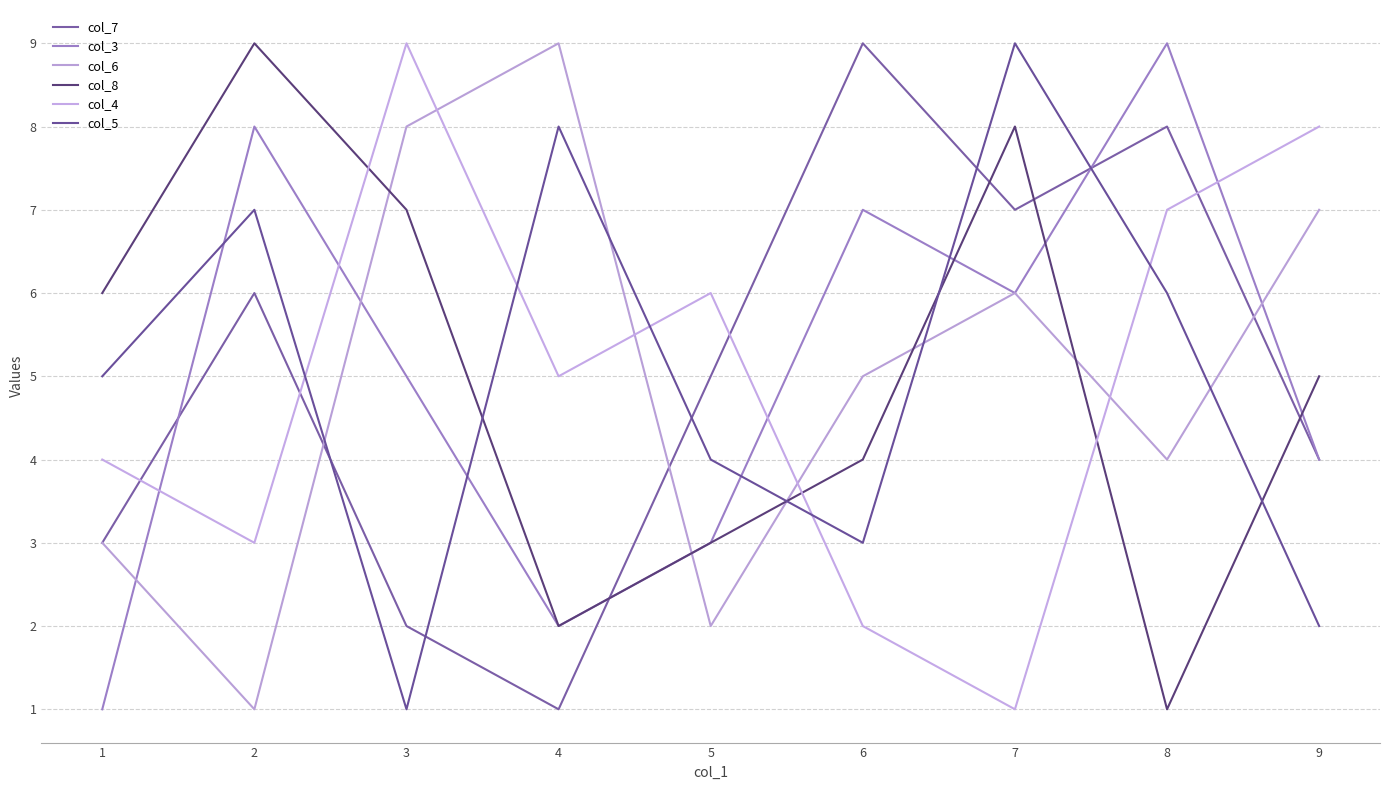

Which series changed the most between 8 and 9?

col_3